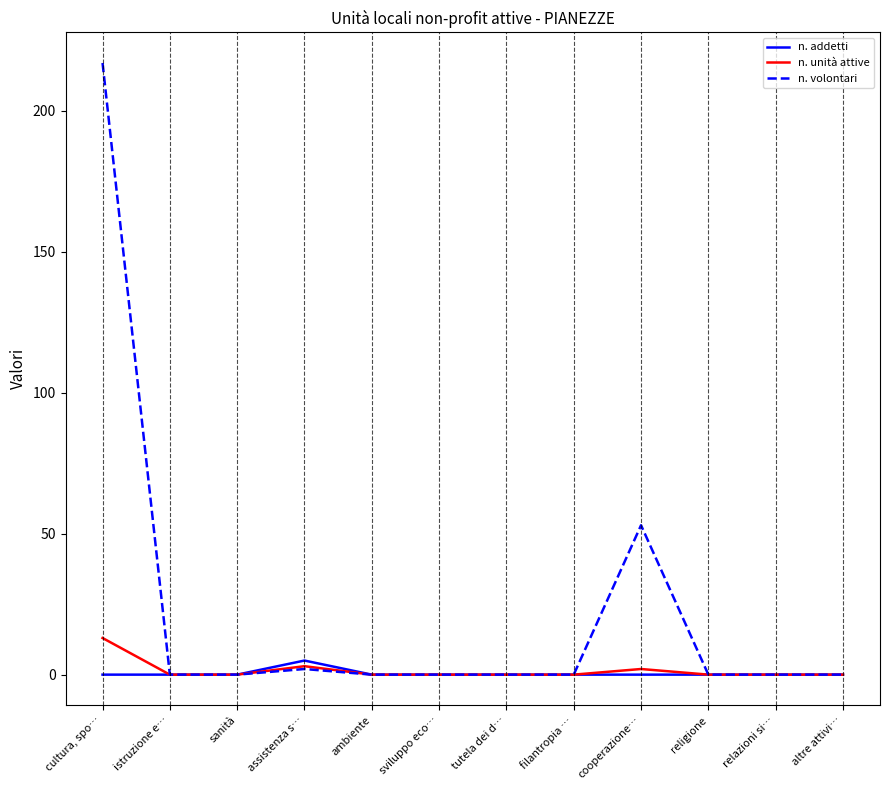

True or false: n. addetti has a value of 0 at istruzione e….

True